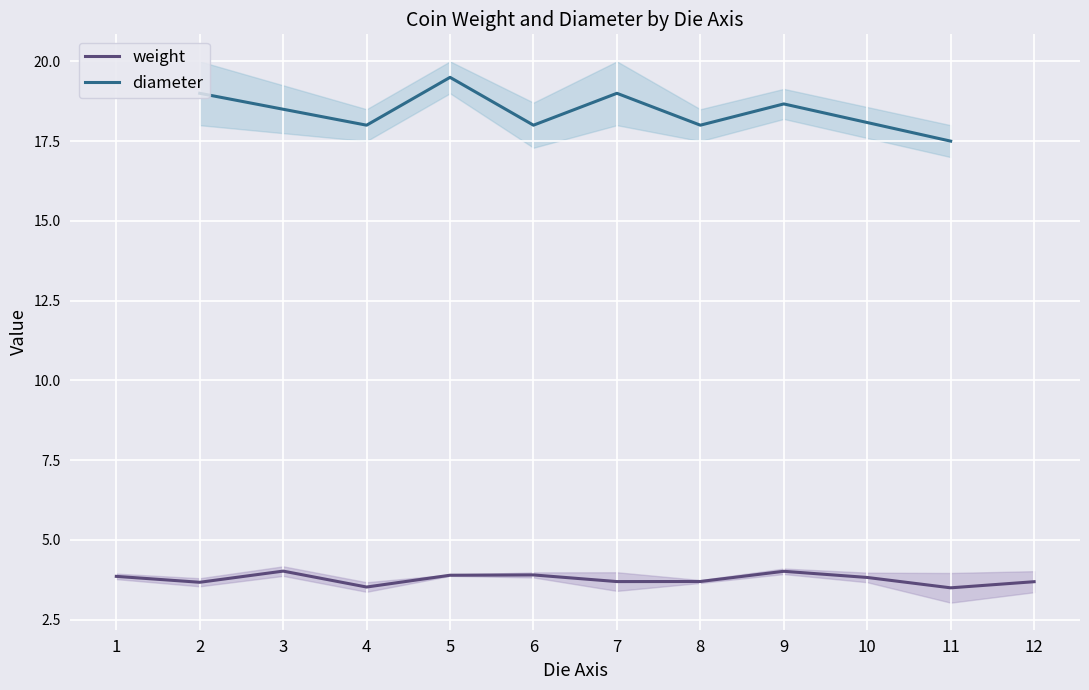

The weight series shows 3.9 at 1. True or false?

True